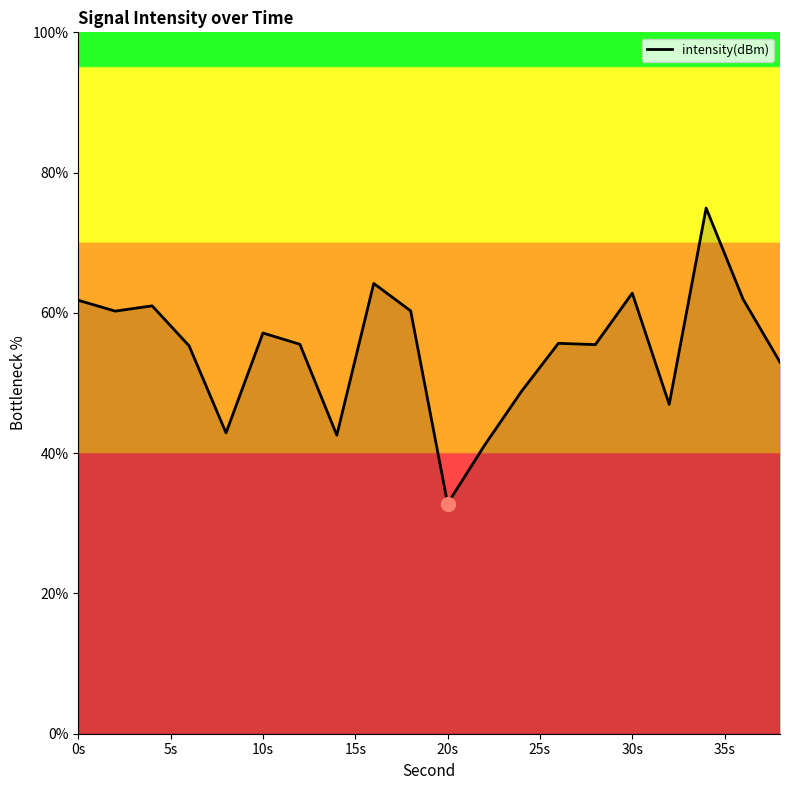

What is the minimum value shown in the chart?

32.8